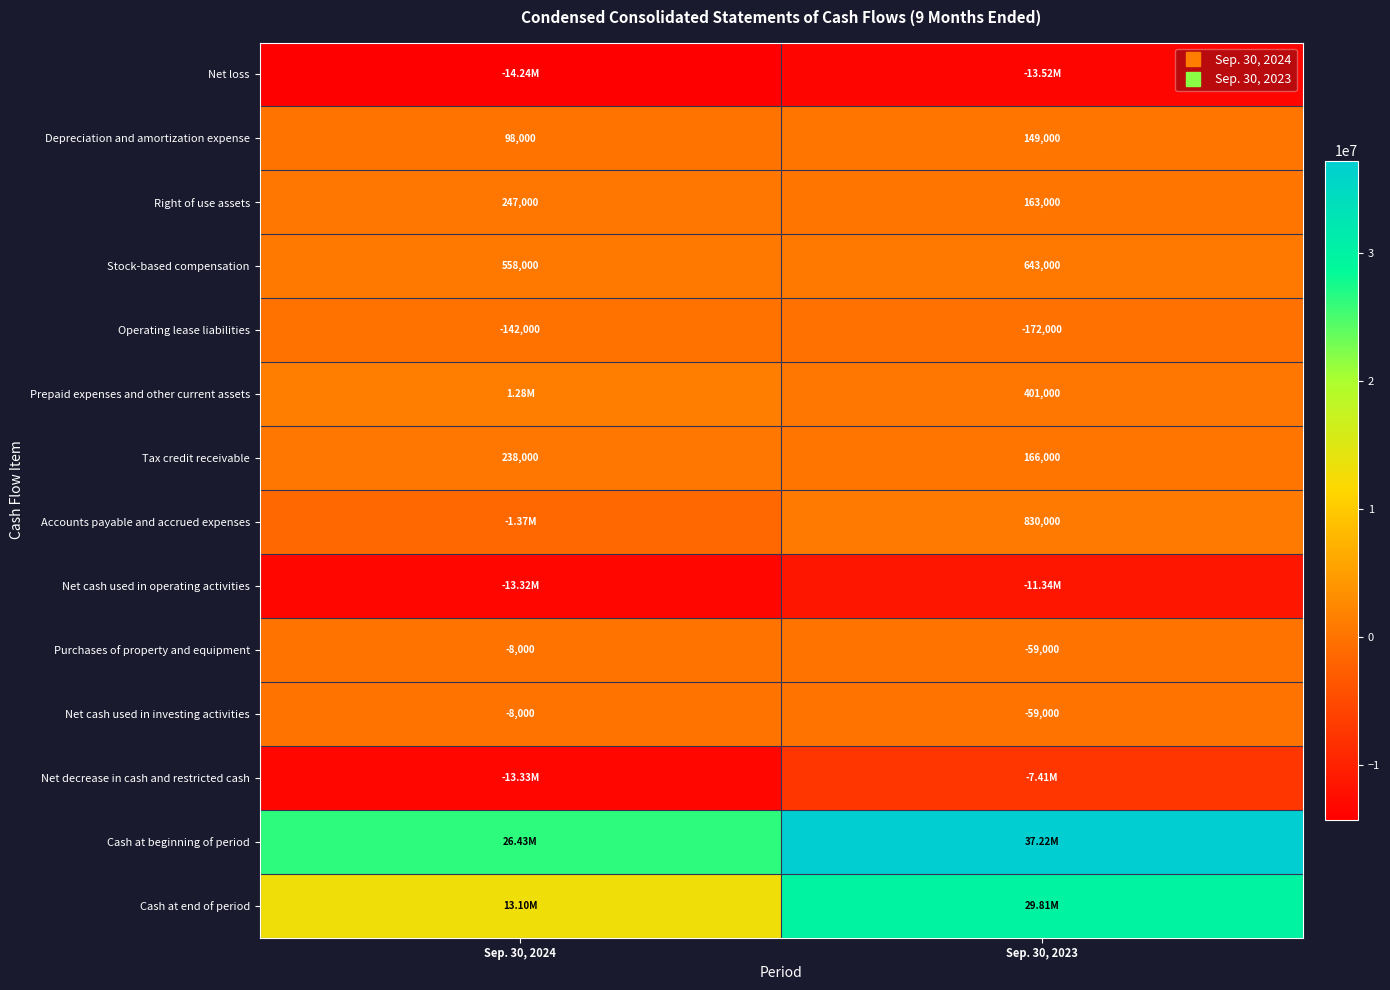

At how many categories does at least one series exceed -12699561?

2